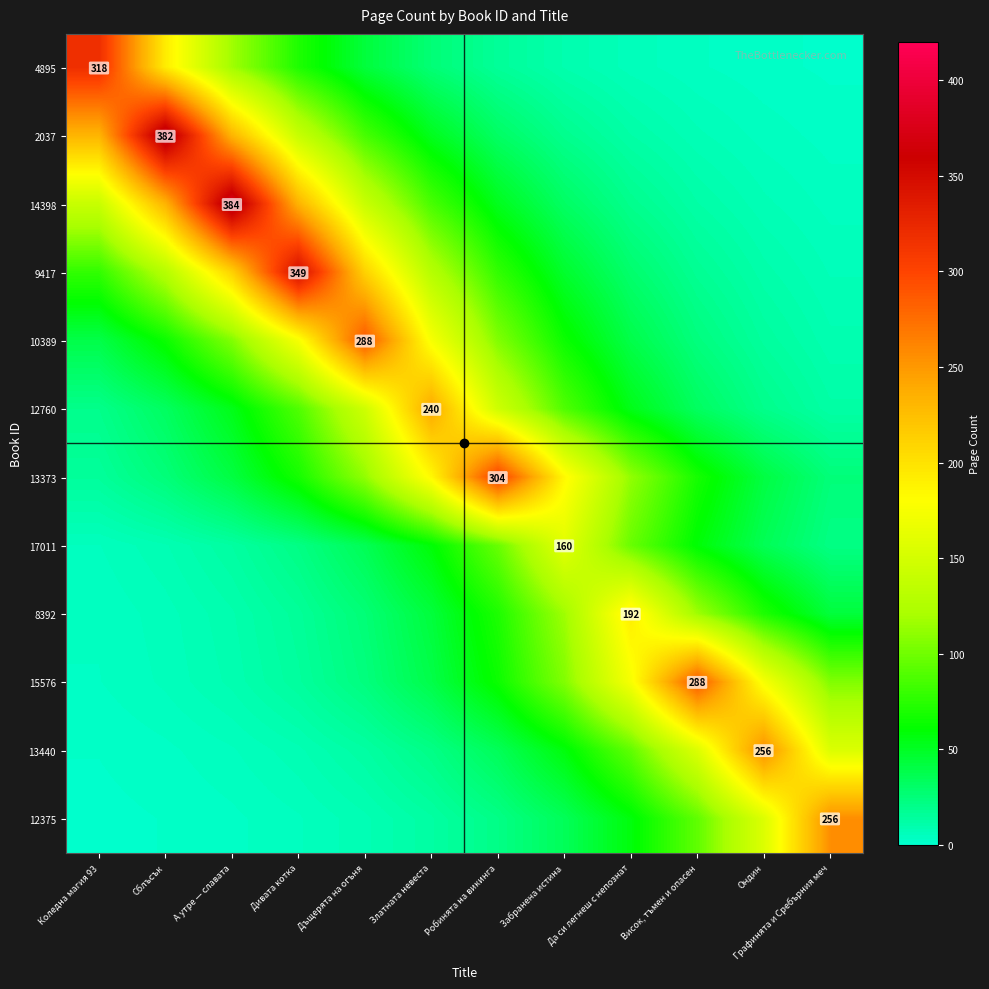

What is the difference between the maximum and minimum values in the 12375 series?

255.0